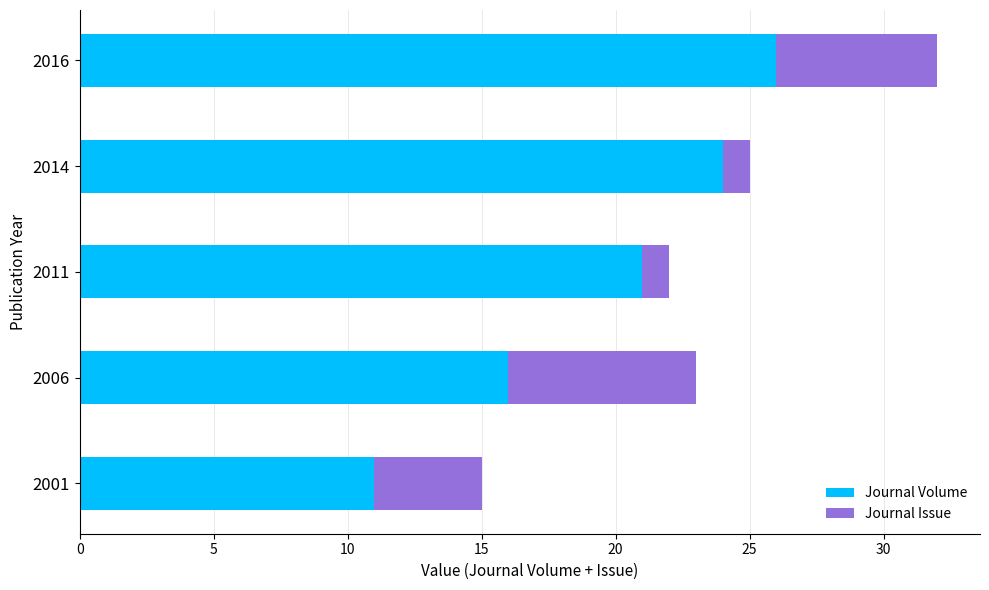

What is the difference between the second highest and minimum values in the Journal Volume series?

13